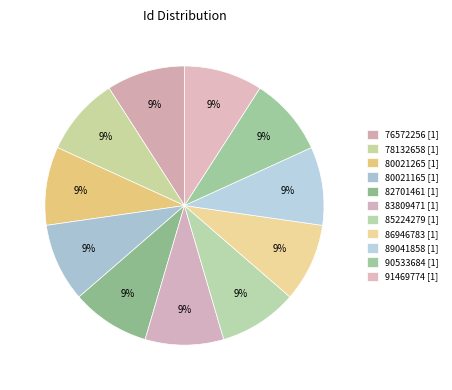

How many slices are in this pie chart?

11